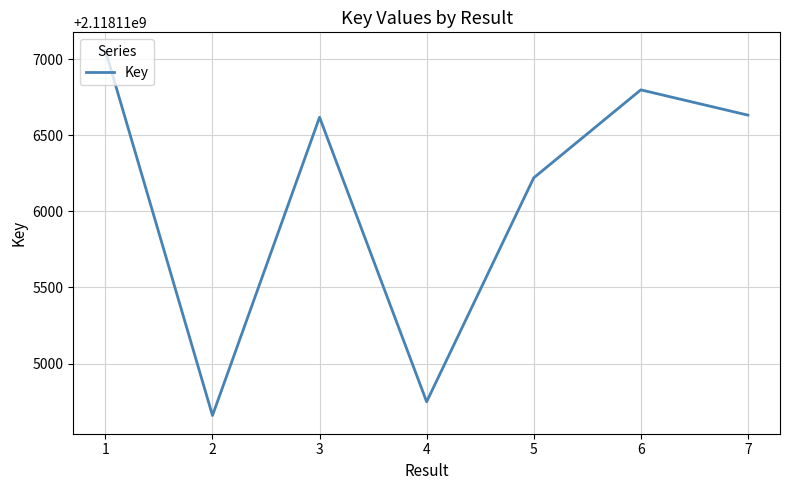

At which category does the data reach its first local valley?

2